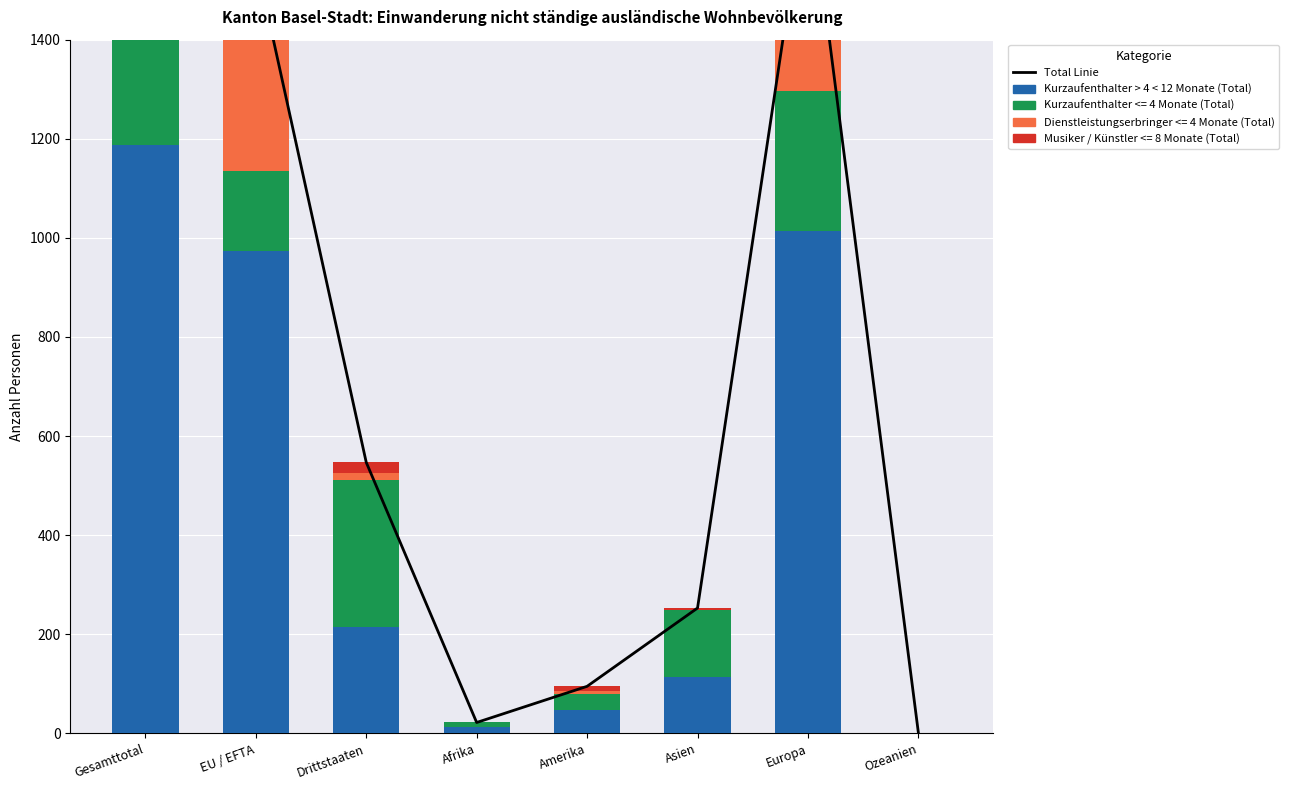

What position from the left is Europa?

7